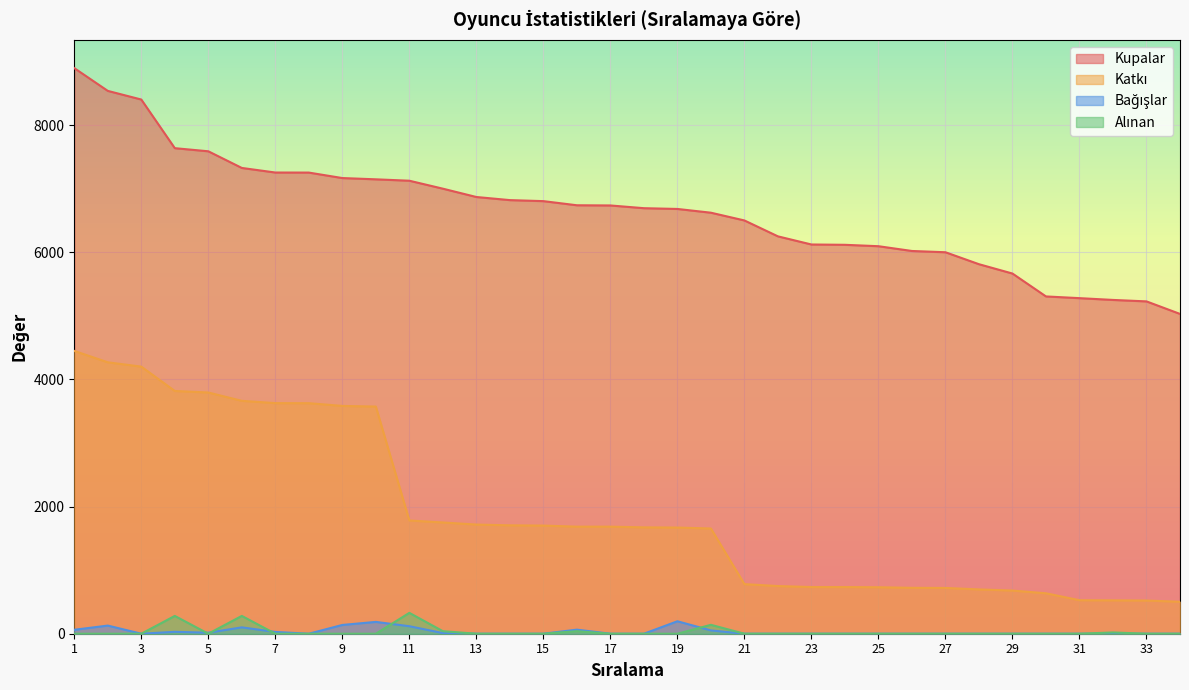

How many lines are shown in the chart?

4